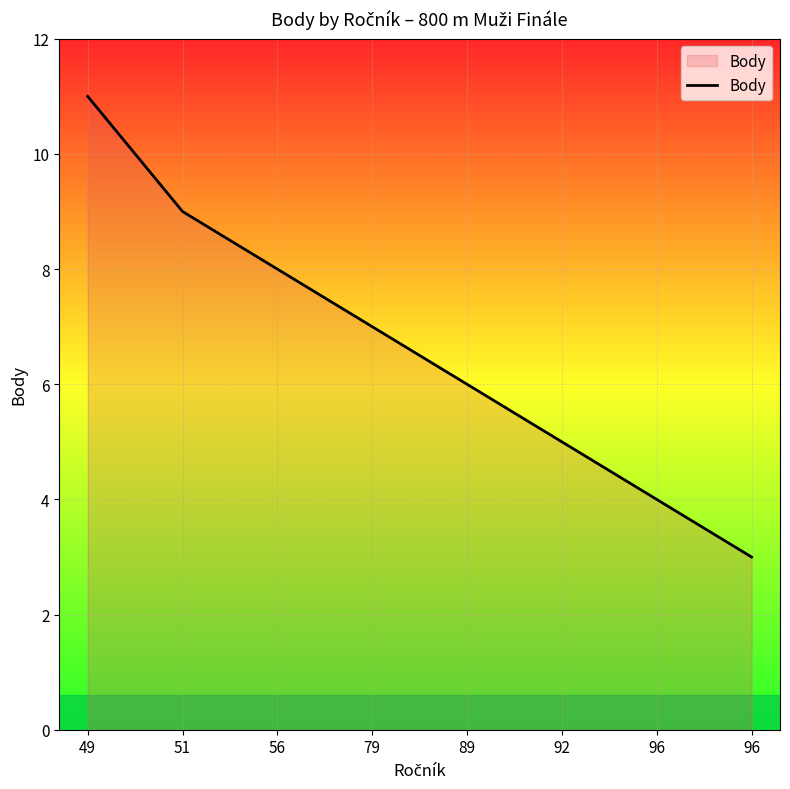

Count the number of categories in the chart.

8